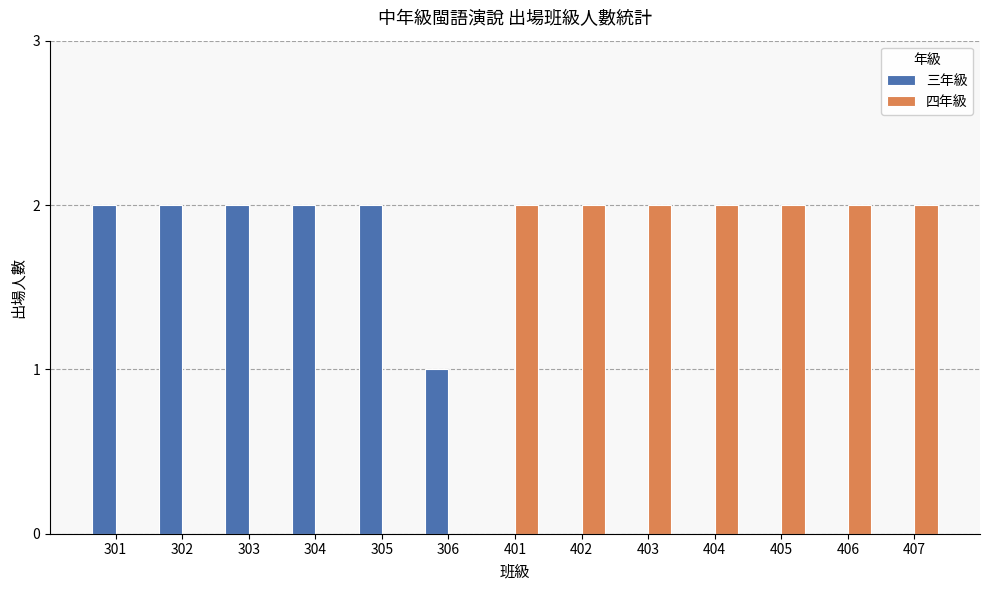

Reading left to right, what are all the values shown in this chart?

三年級: 301=2	302=2	303=2	304=2	305=2	306=1	401=0	402=0	403=0	404=0	405=0	406=0	407=0
四年級: 301=0	302=0	303=0	304=0	305=0	306=0	401=2	402=2	403=2	404=2	405=2	406=2	407=2